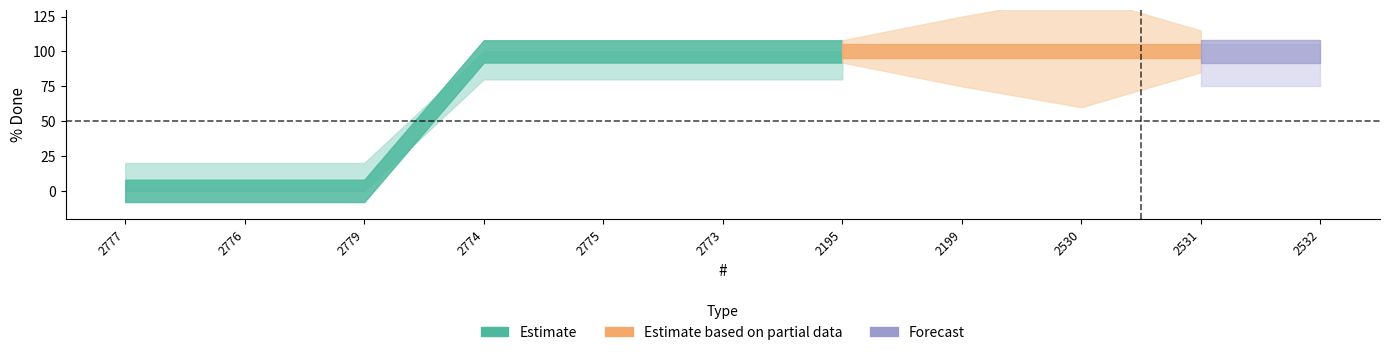

Reading right to left, list all the values displayed in this chart.

% Done: 100	100	100	100	100	100	100	100	0	0	0
upper_band: 100	100	100	100	100	100	100	100	20	20	20
lower_band: 80	80	80	80	80	80	80	80	0	0	0